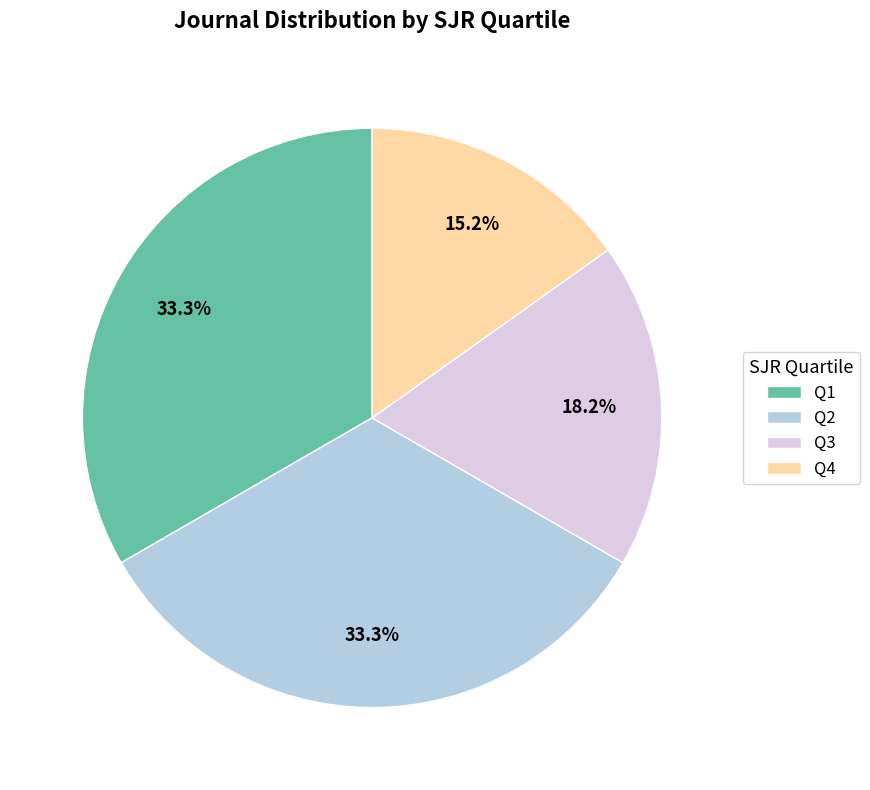

Is Q3 the majority of the pie?

No